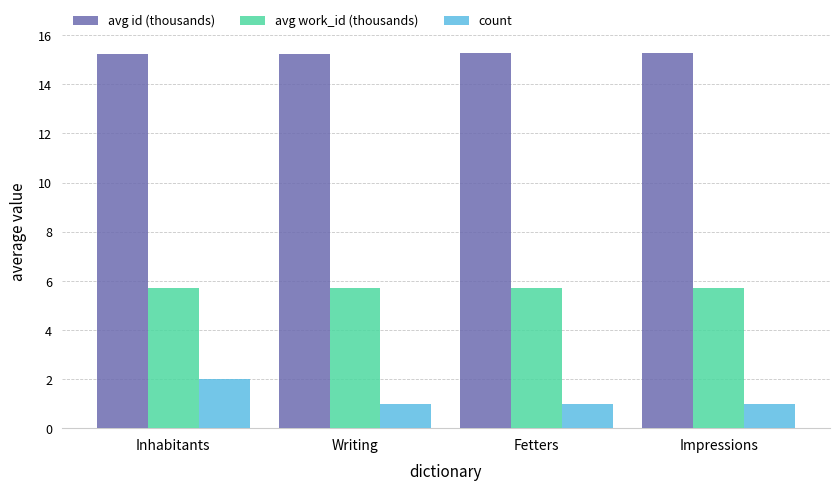

How many count values are between 1 and 2?

4